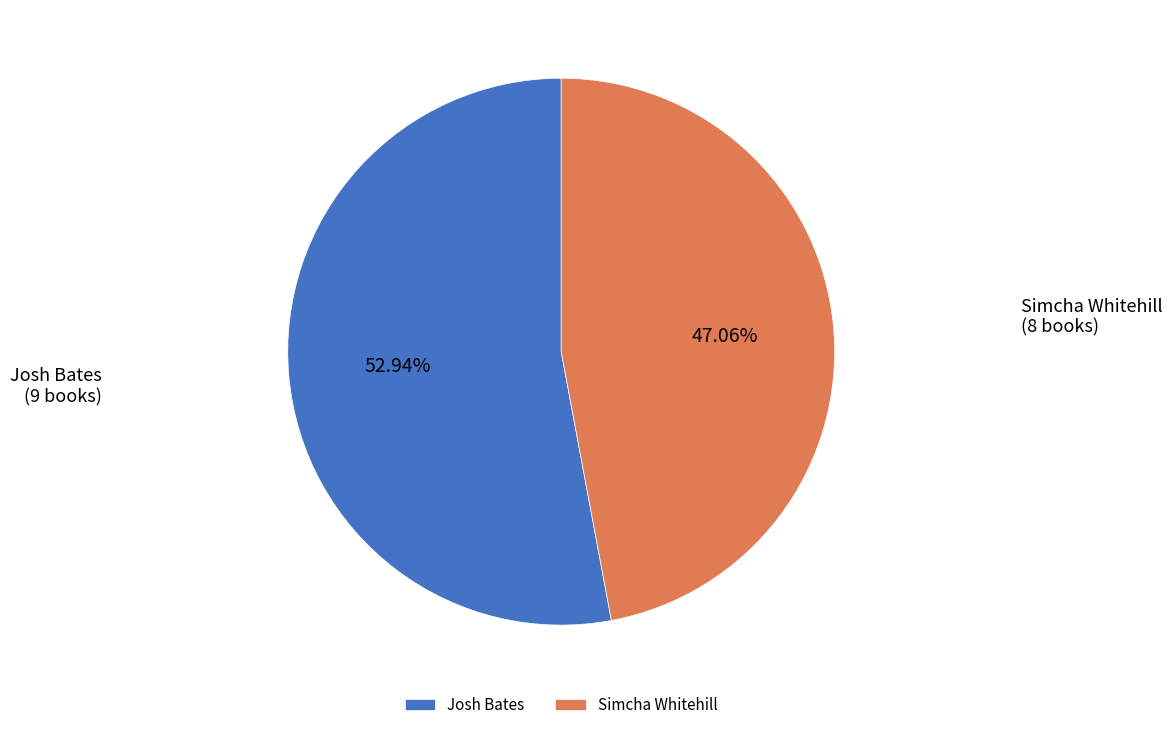

What is the largest slice in the pie chart?

Josh Bates